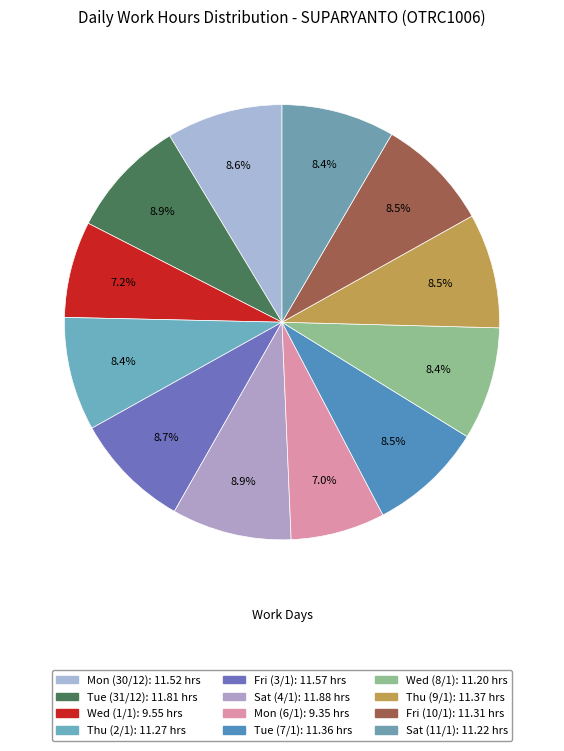

Is there any slice that represents more than half of the pie?

No